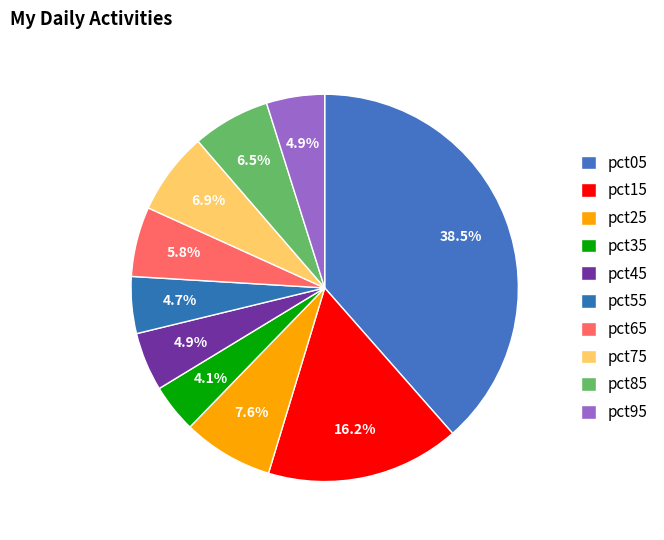

Count the number of slices in the pie.

10